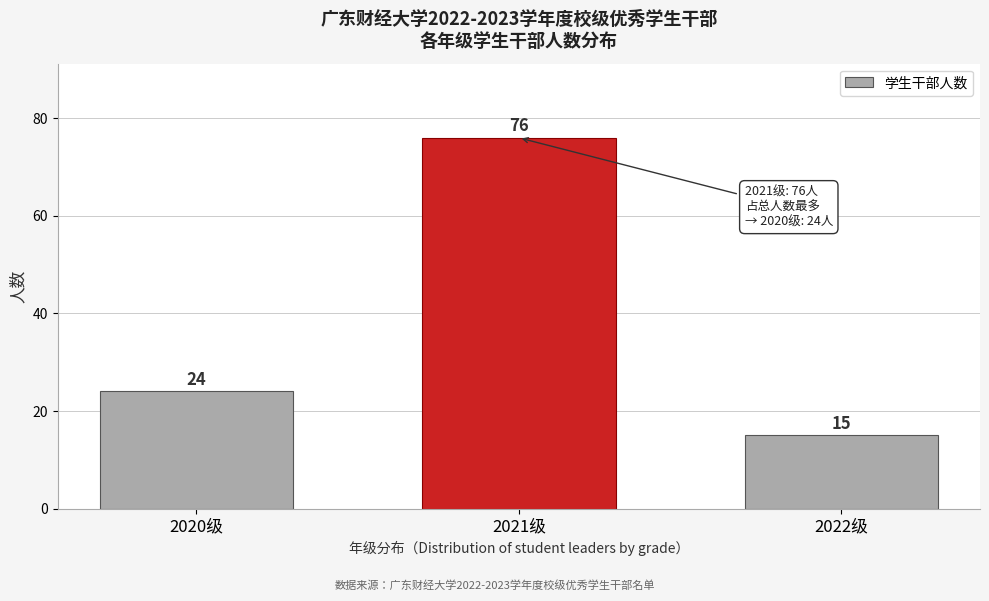

Reading right to left, what are all the values shown in this chart?

15	76	24